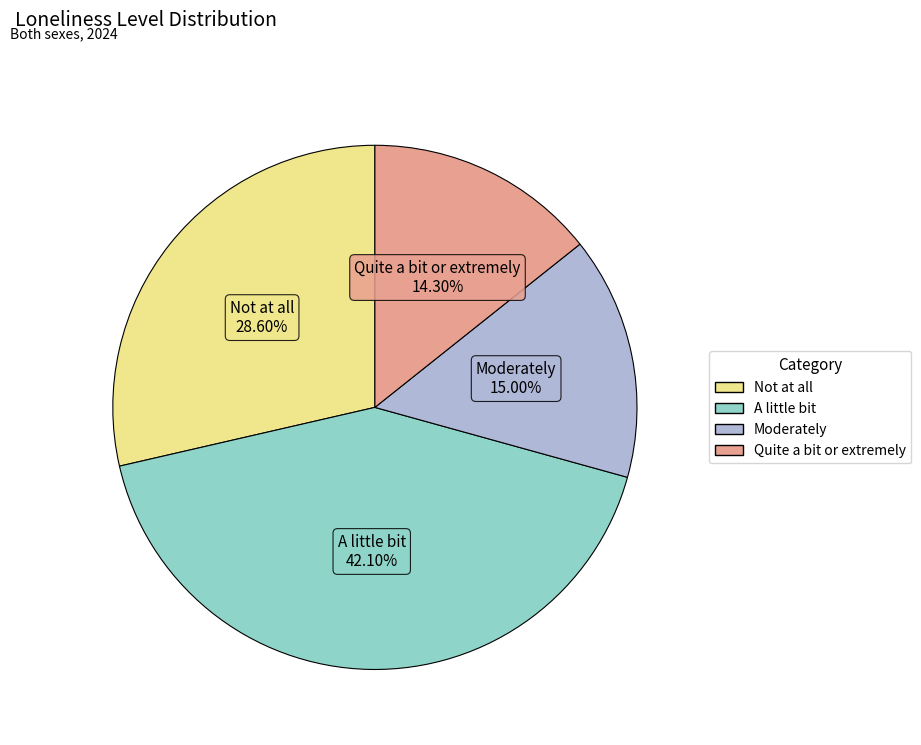

What is the ratio of the value at Not at all to the value at Quite a bit or extremely?

2.0